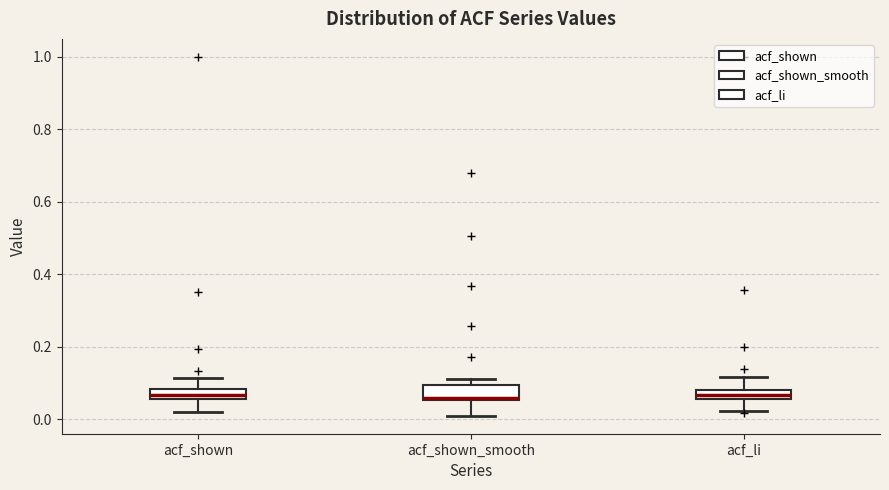

Where does the lower whisker of the box for acf_shown_smooth end on the y-axis? The values are not printed on the chart, so give them approximately, as read against the axis.

0.00